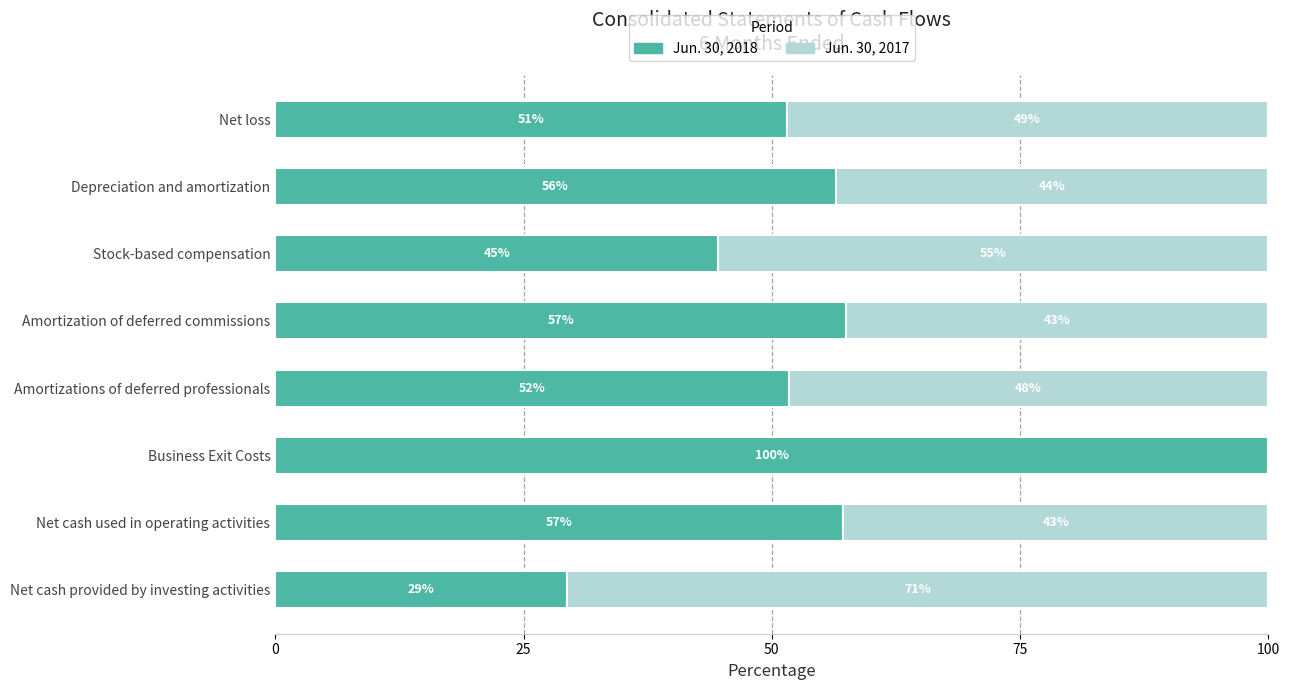

What position from the left is Net cash used in operating activities?

7